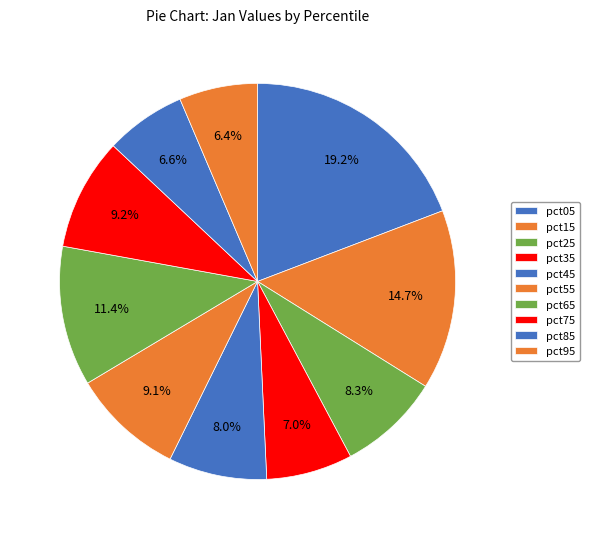

To the nearest percent, what is the average slice percentage?

10%